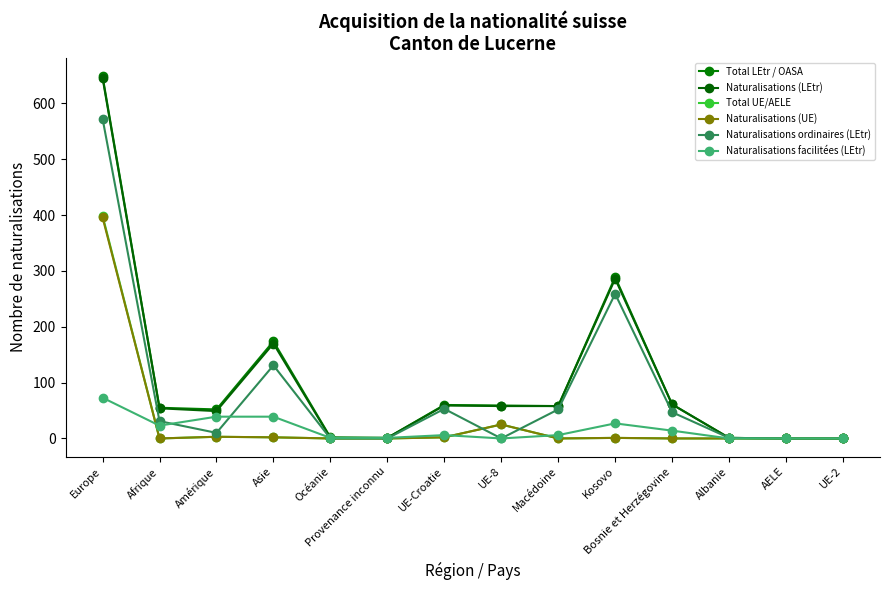

At which label does Total LEtr / OASA first exceed 58?

Europe